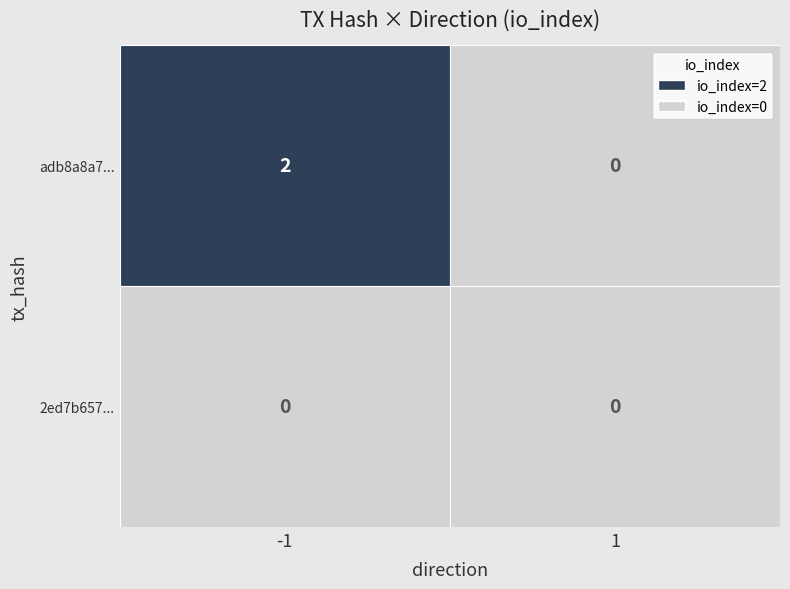

Rank the series by their maximum value, from highest to lowest.

adb8a8a77d78773b8b7622ae2dbc327557c9fad, 2ed7b657de90b694591cf562803463a871c8a31